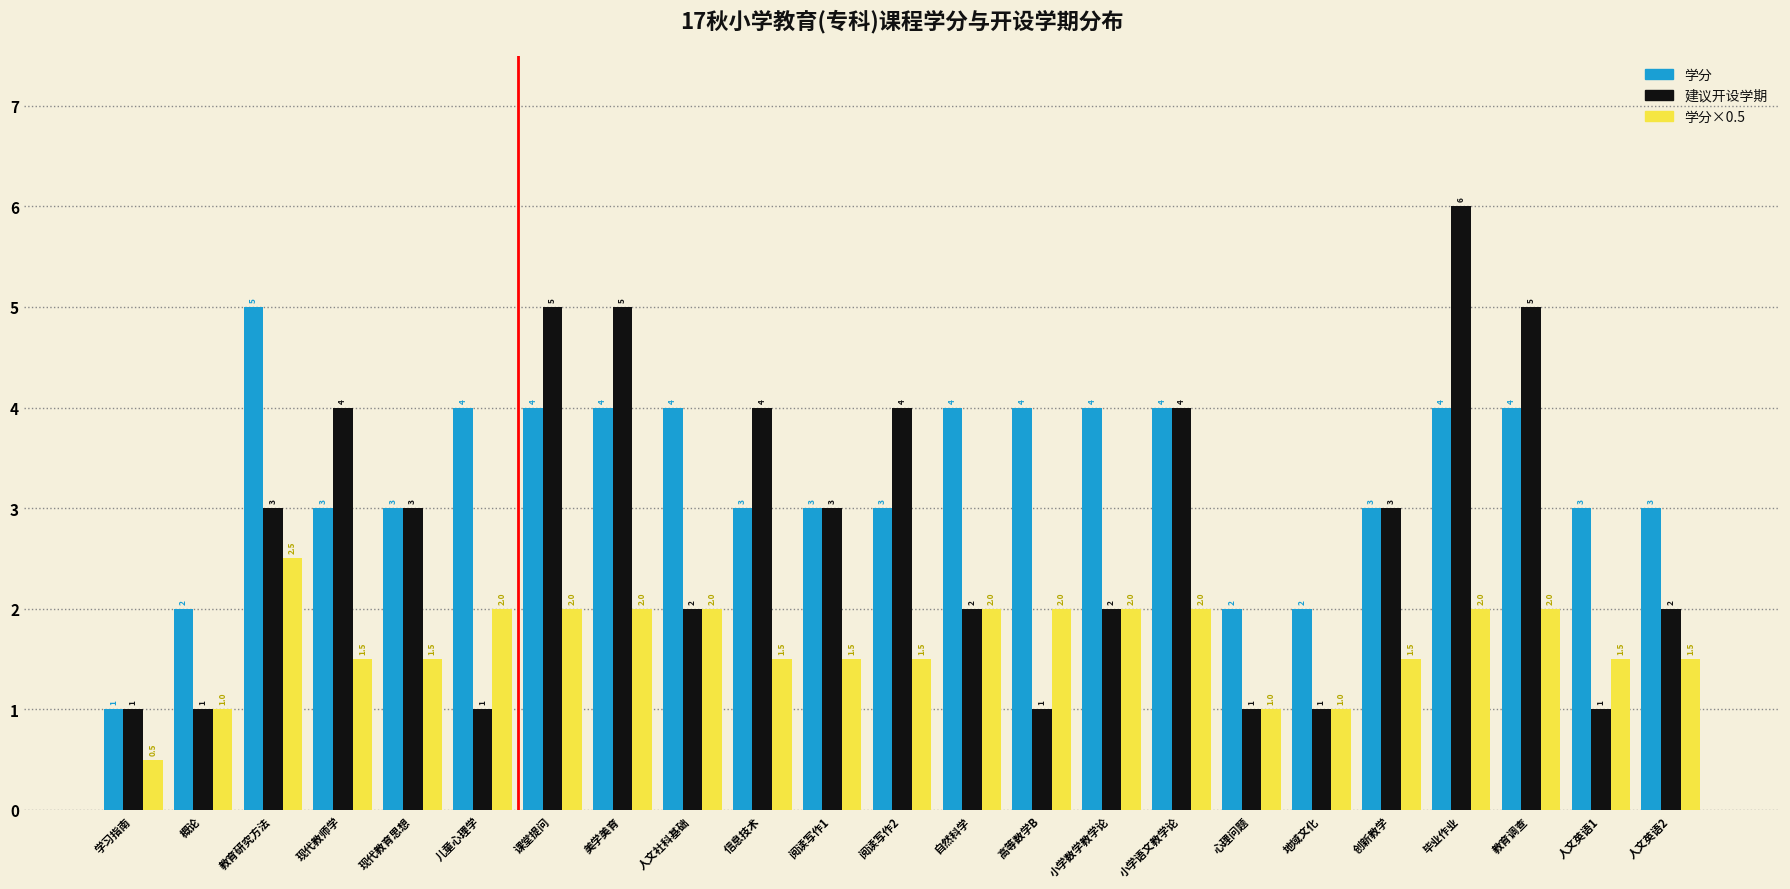

What is the total value across all series at 儿童心理学?

7.0